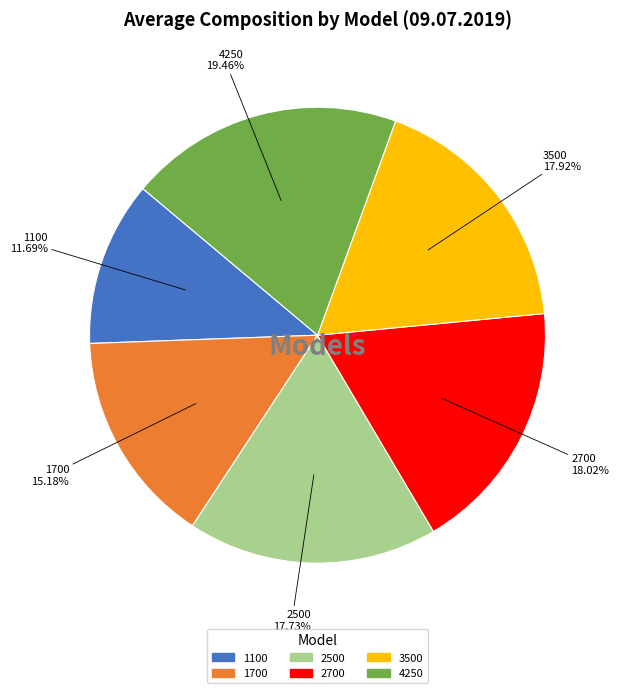

Which slice is the smallest?

1100